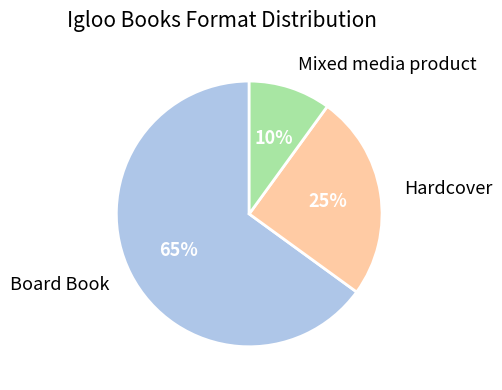

To the nearest percent, what percentage of the pie is Board Book?

65%